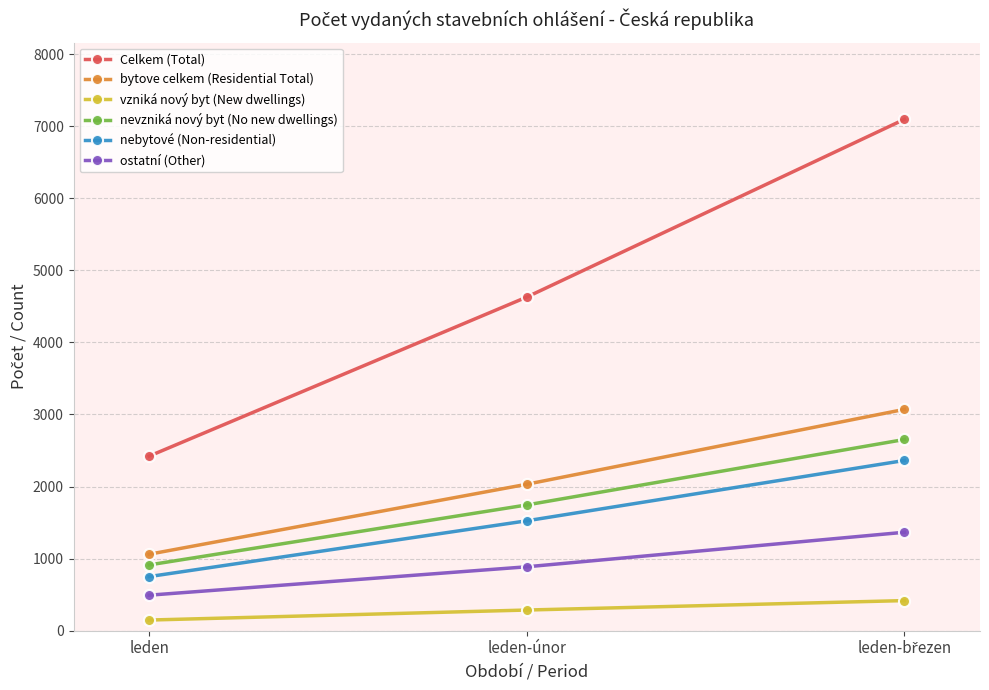

What value does the Celkem (Total) series have at leden-únor, to the nearest 50?

4650